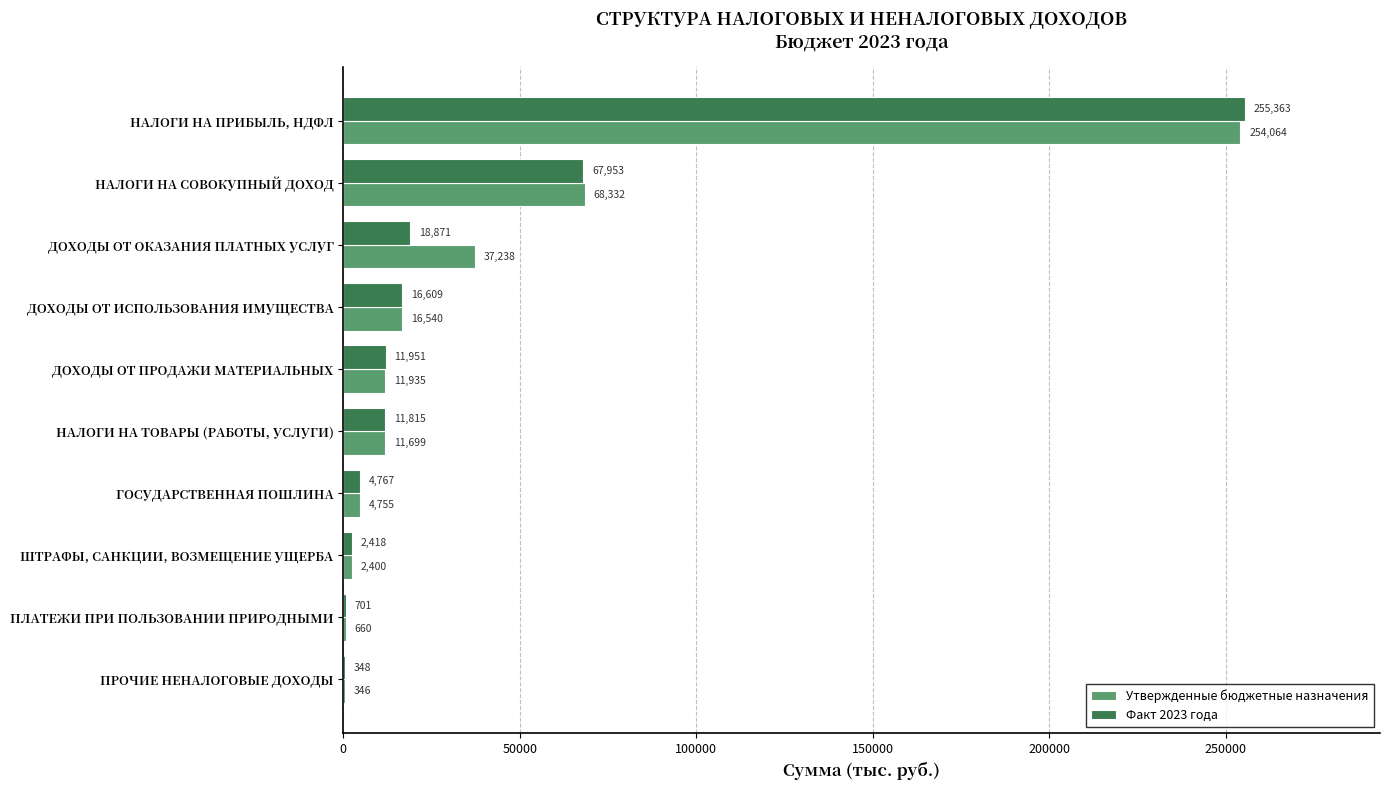

The value of Утвержденные бюджетные назначения at ДОХОДЫ ОТ ИСПОЛЬЗОВАНИЯ ИМУЩЕСТВА is 16540.0. True or false?

True